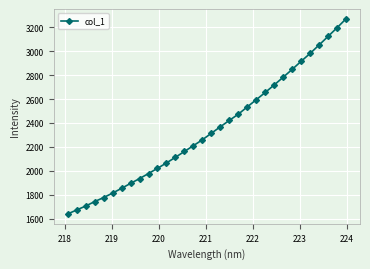

True or false: there are more than 1 points higher than both neighbors.

False